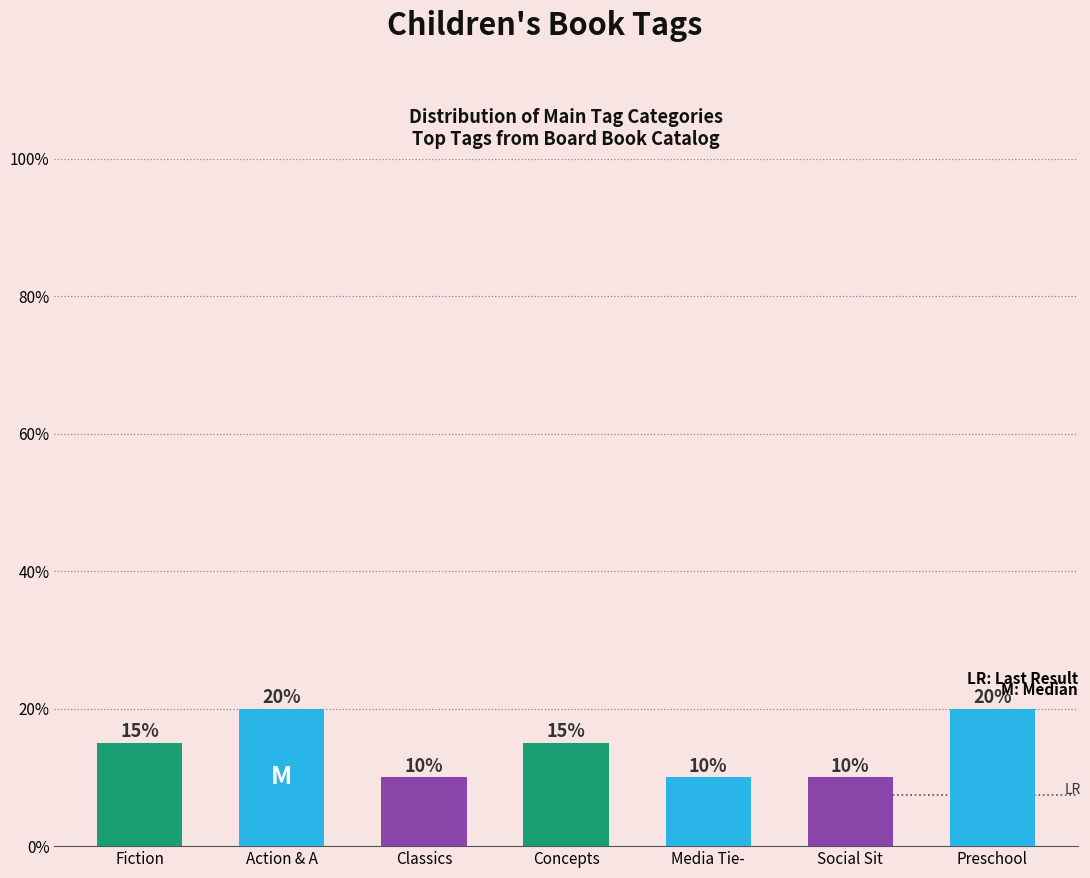

What position from the left is Social Sit?

6